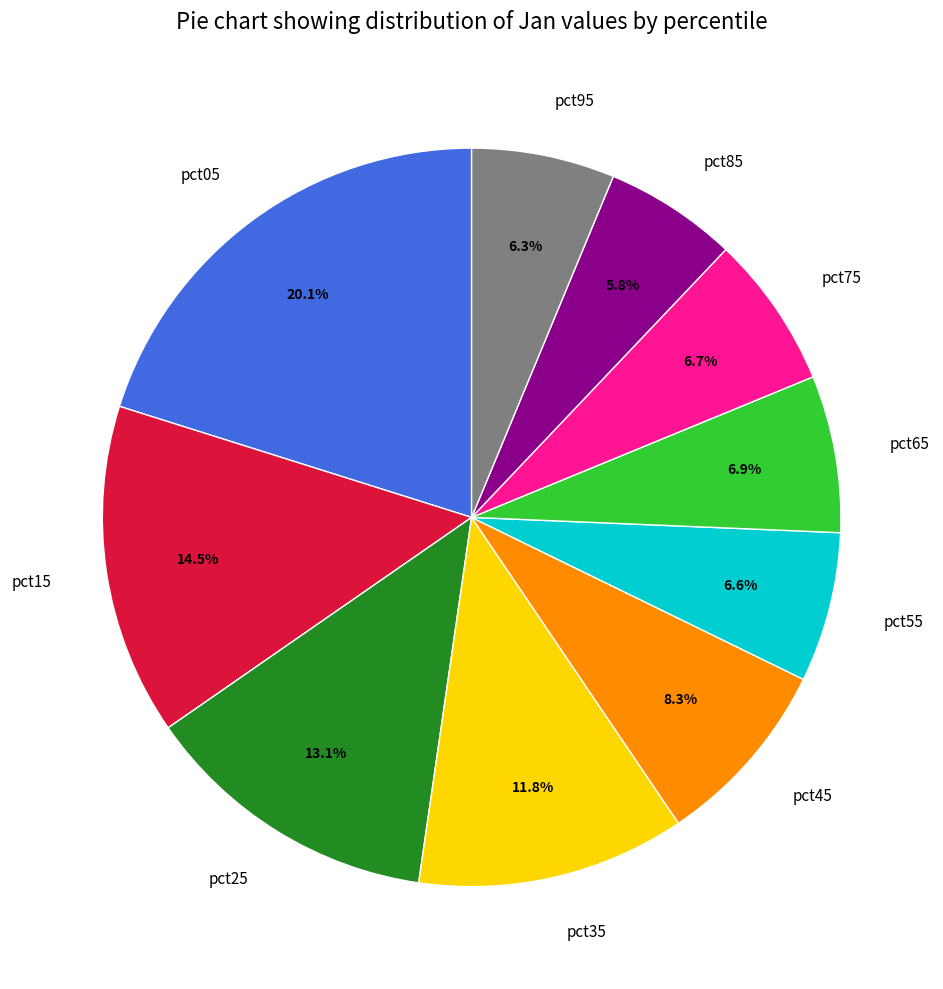

What percentage is the pct75 slice, to the nearest percent?

7%